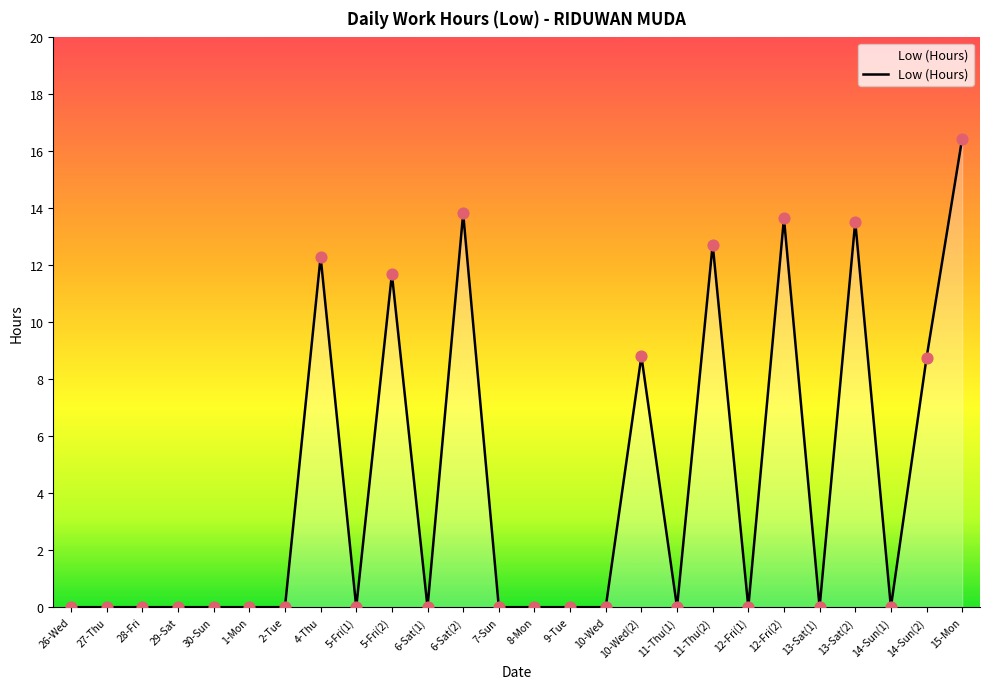

Between 26-Wed and 15-Mon, which is larger?

15-Mon